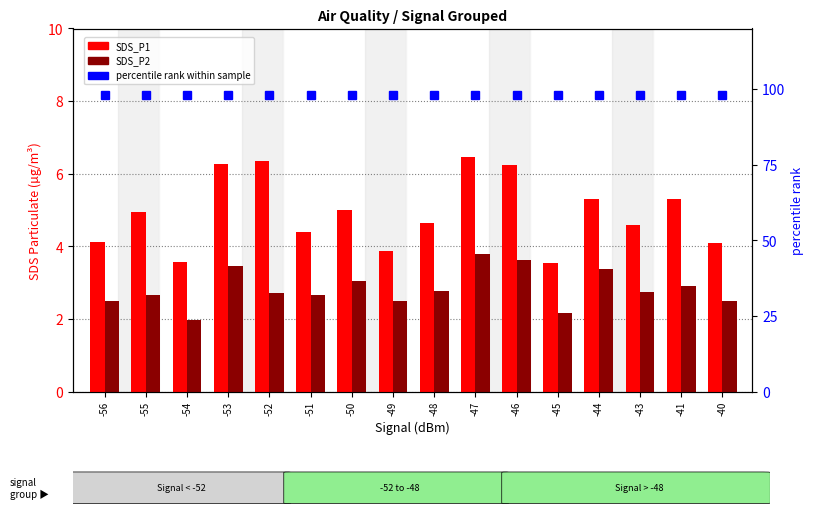

How many bars are there in total?

48